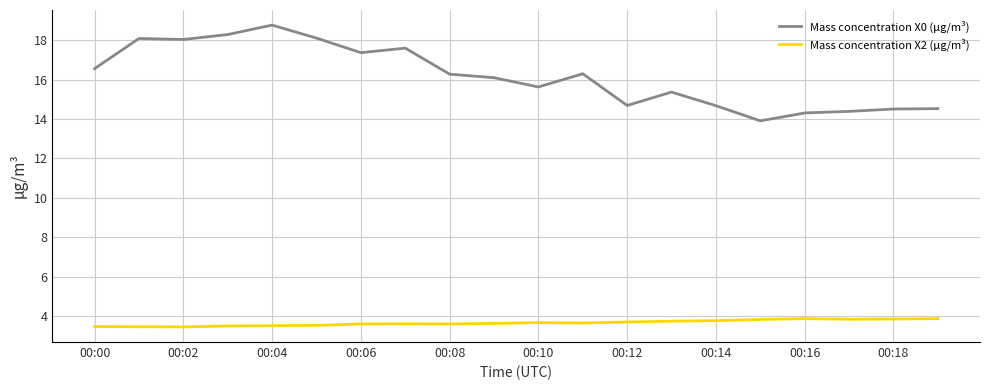

True or false: Mass concentration X2 (μg/m³) and Mass concentration X0 (μg/m³) intersect in this chart.

False